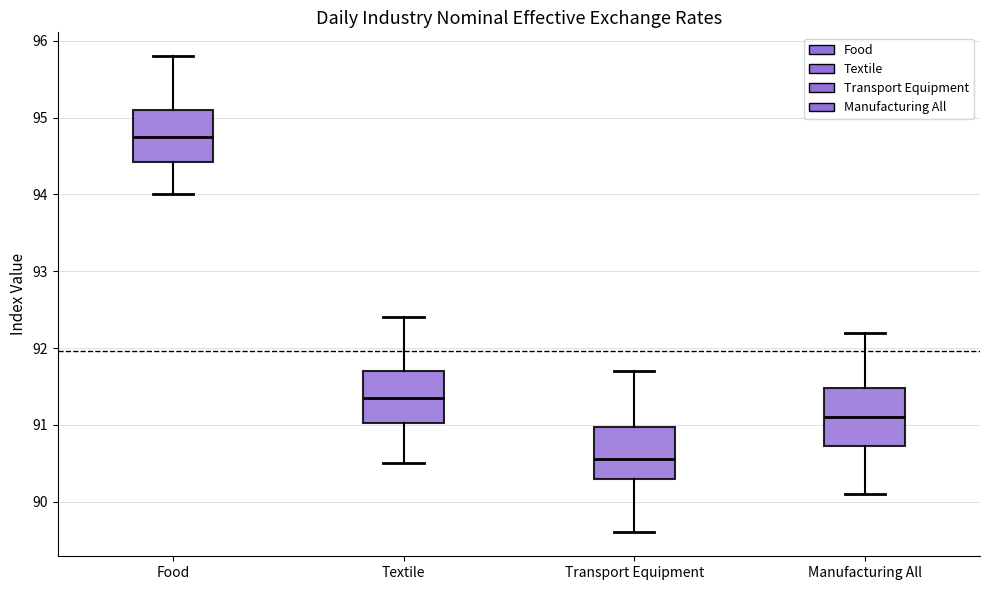

Where does the upper whisker of the box for Transport Equipment end on the y-axis? The values are not printed on the chart, so give them approximately, as read against the axis.

91.7